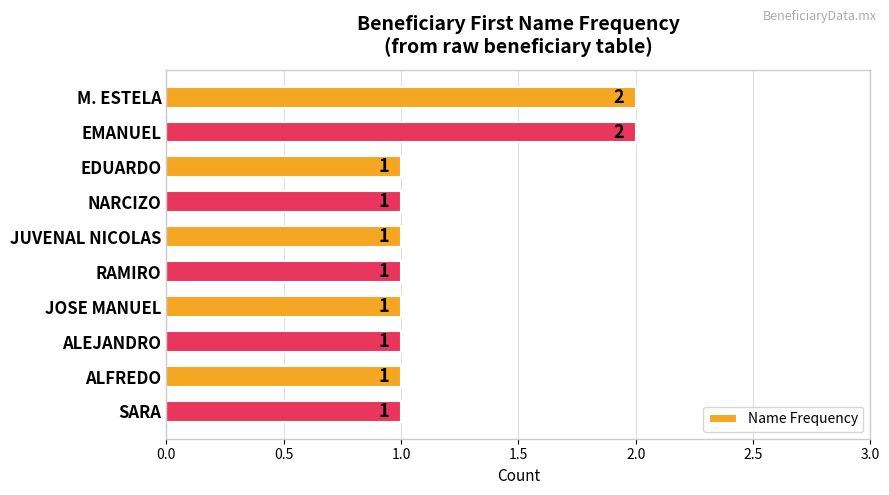

Reading top to bottom, extract all data points from this chart.

2	2	1	1	1	1	1	1	1	1